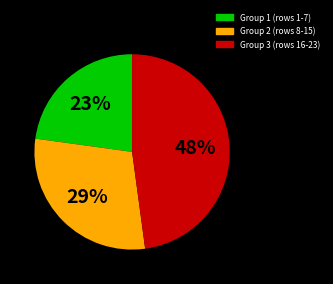

To the nearest percent, what is the average slice percentage?

33%